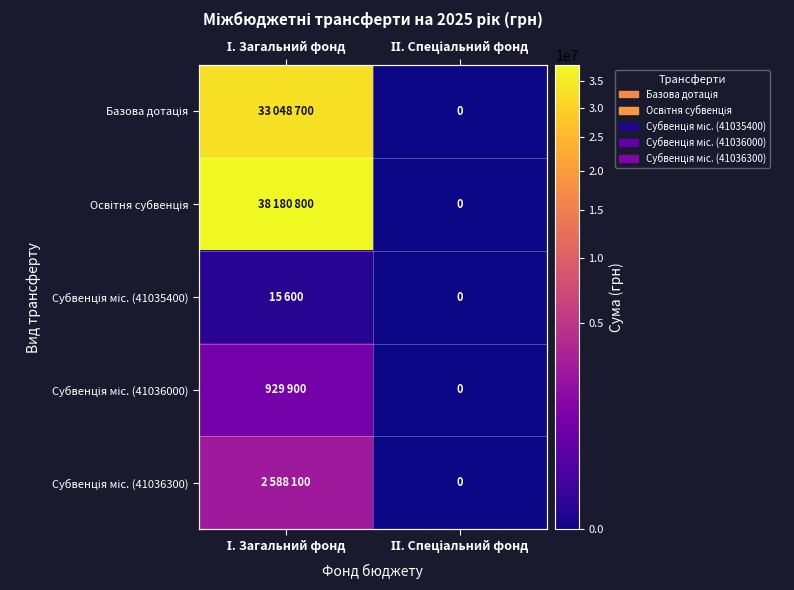

What is the maximum value shown in the chart?

38180800